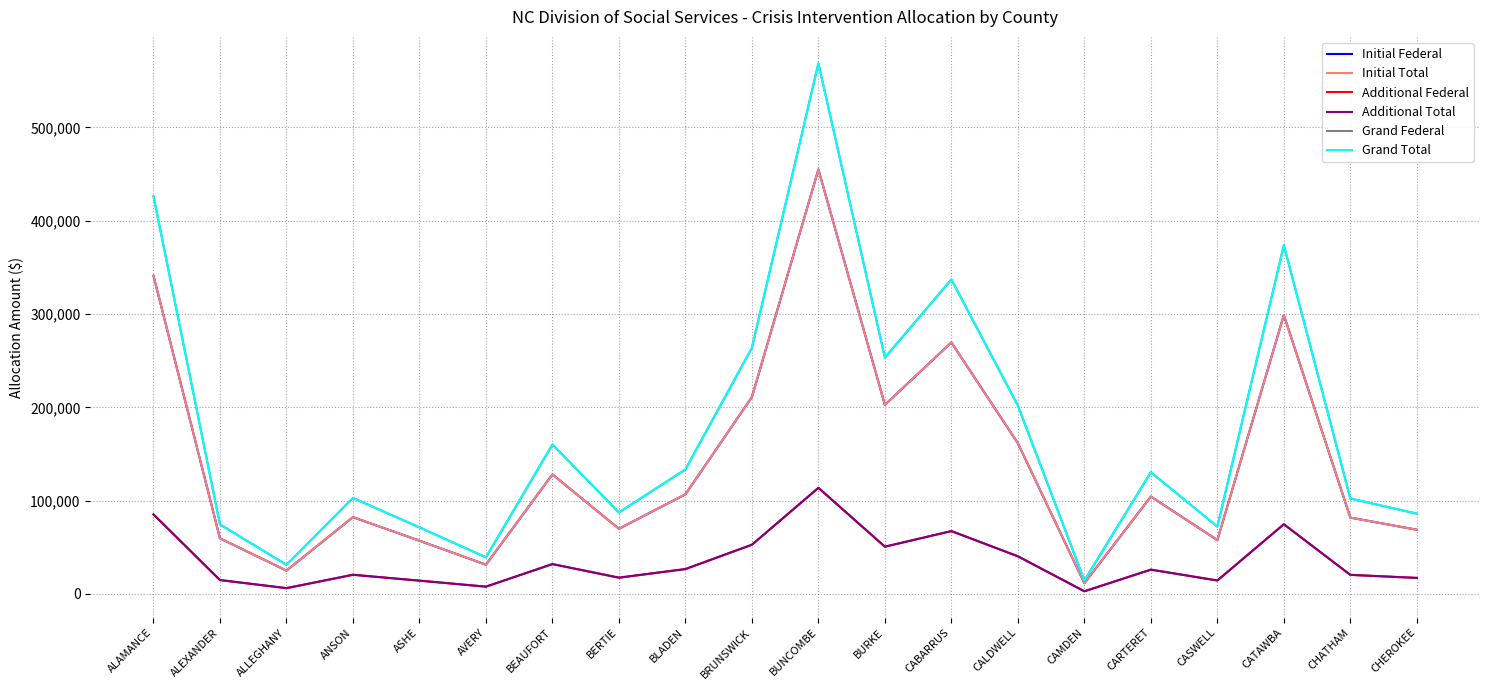

What is the label of the 7th point from the right?

CALDWELL